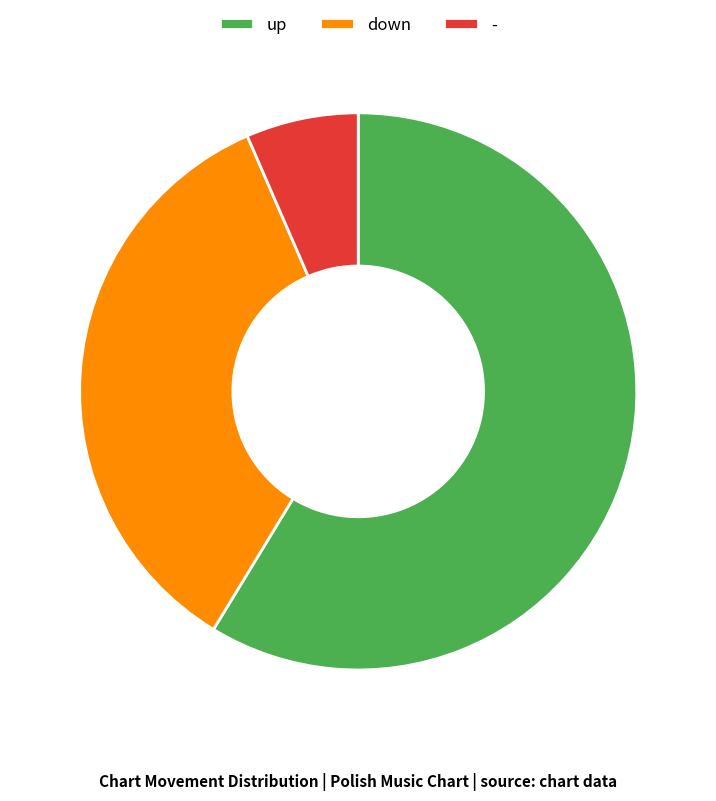

Which category has the biggest portion of the pie?

up